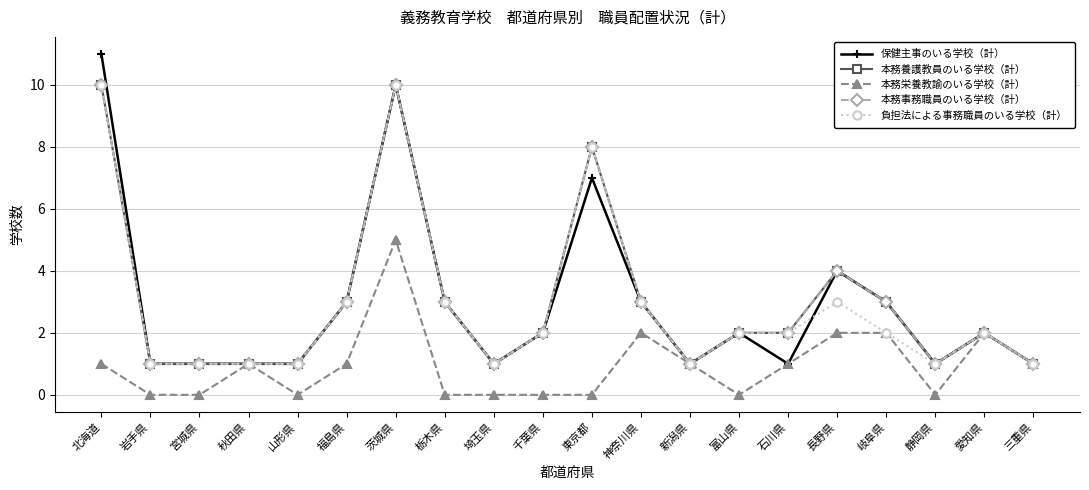

What is the spread (max minus min) of values at 富山県?

2